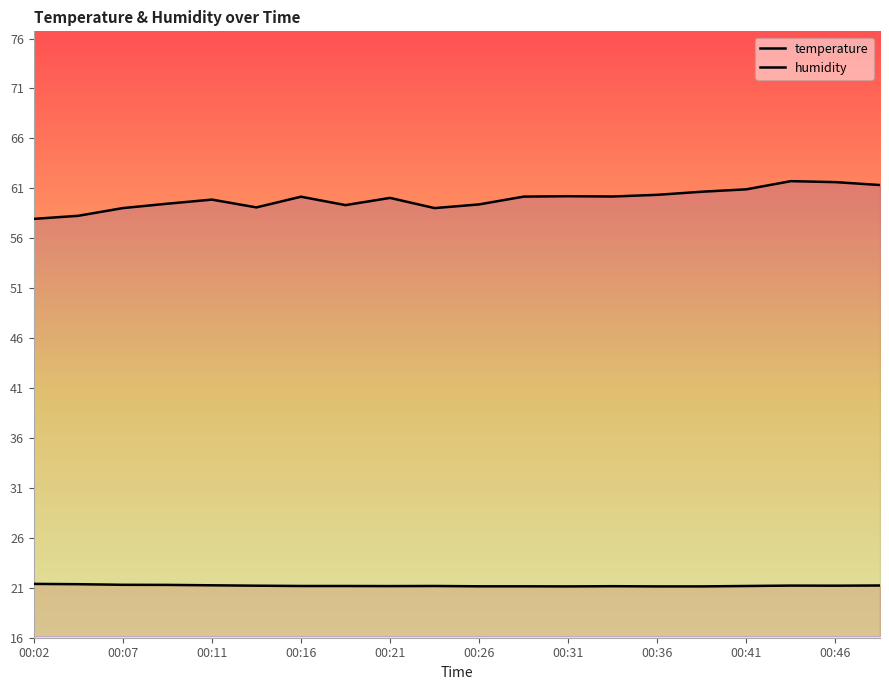

True or false: humidity has a value of 31.7 at 00:43.

False